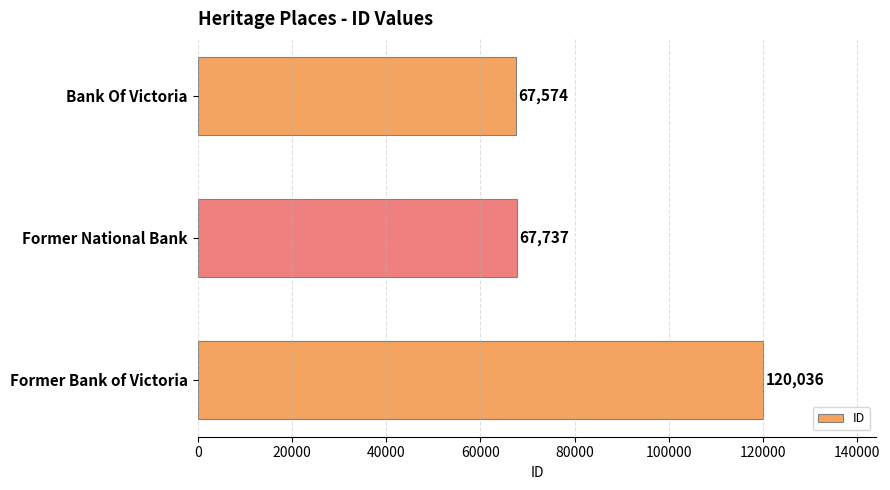

What is the minimum value shown in the chart?

67574